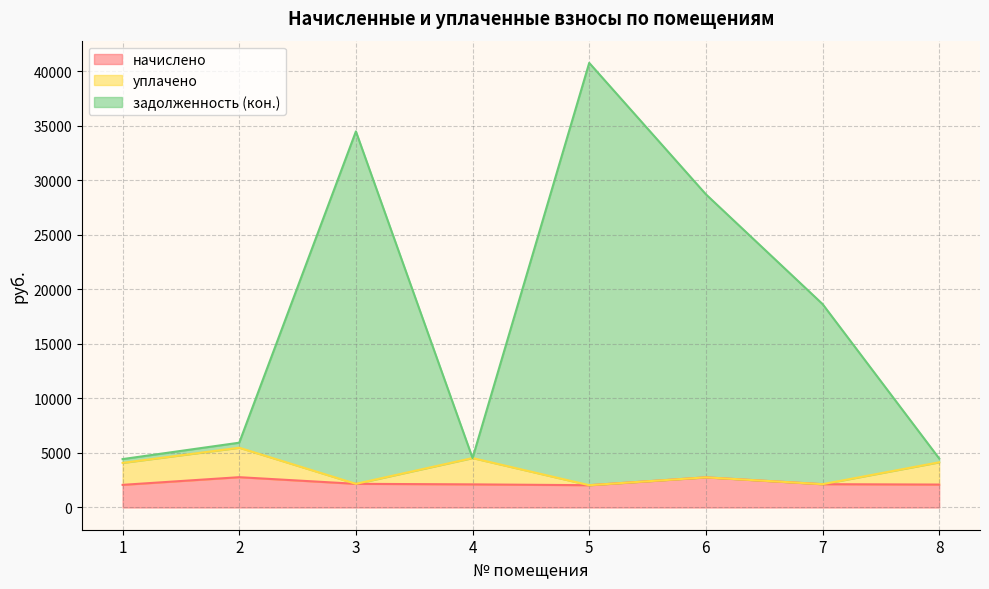

What is the value of the начислено point at the 2nd from the left?

2778.8